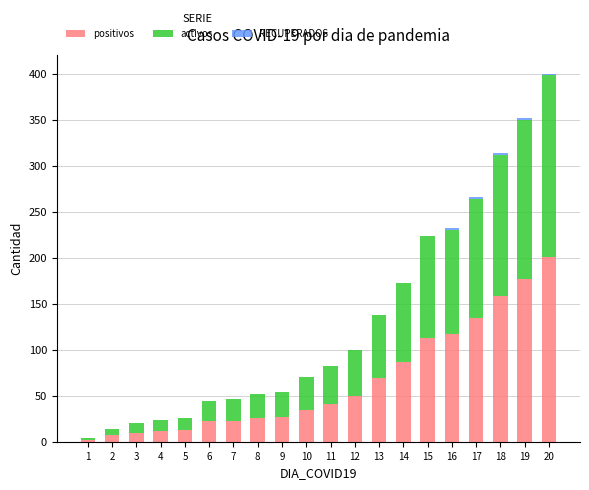

Are the bars grouped side by side (vs. stacked)?

No